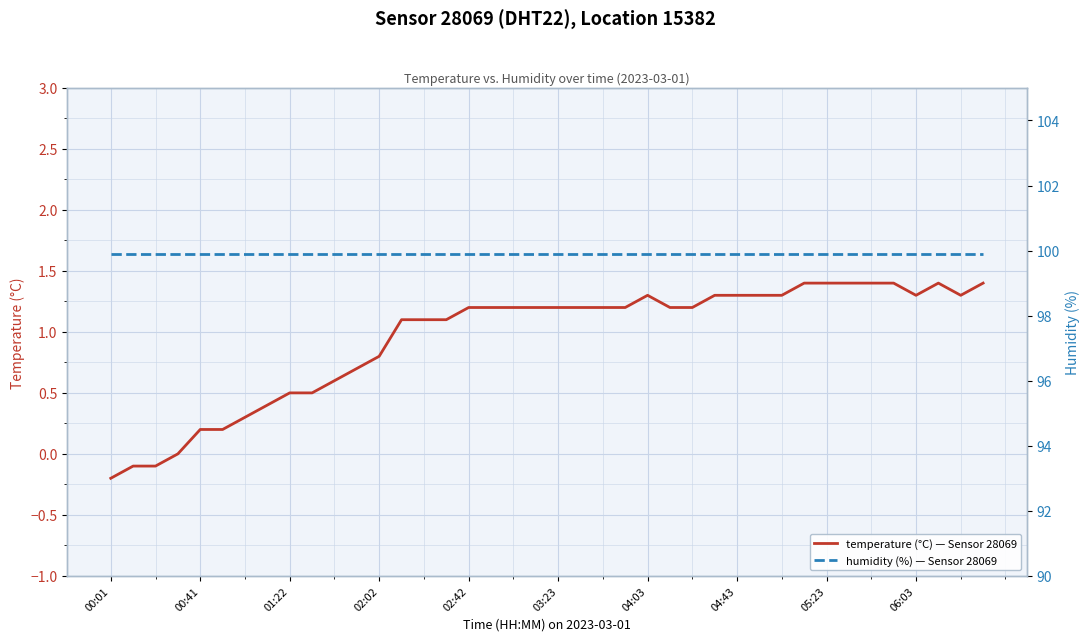

What is the total value across all series at 30?

101.2